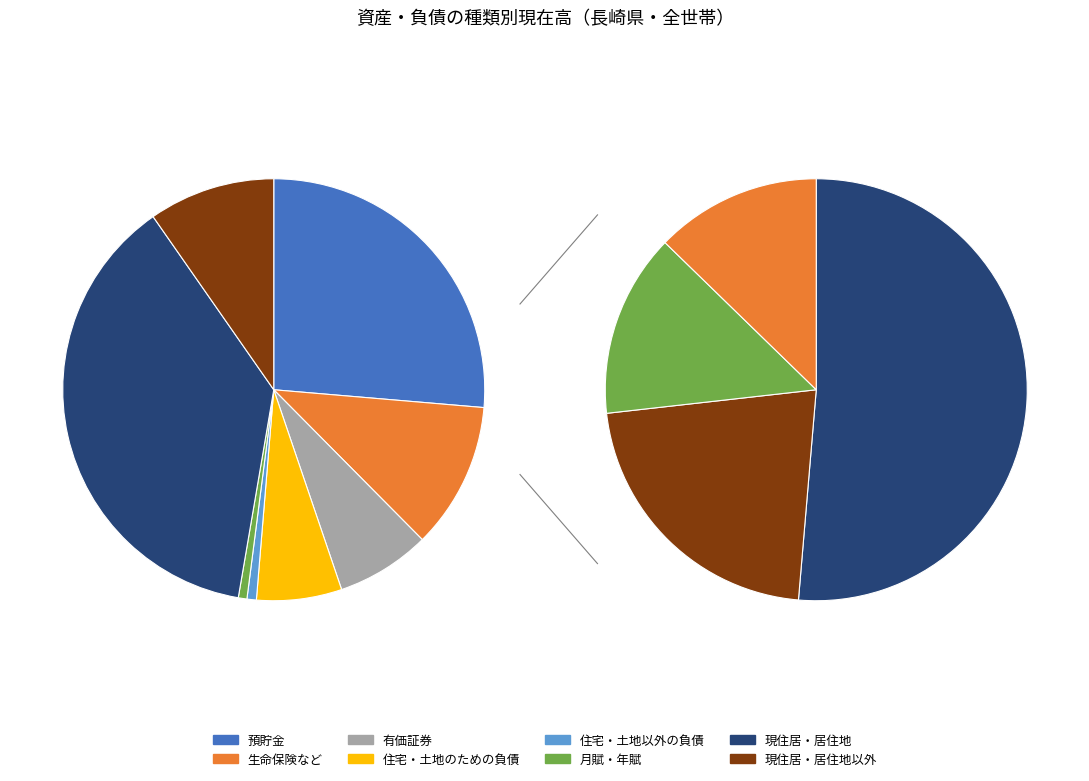

What is the largest slice in the pie chart?

現住居・居住地